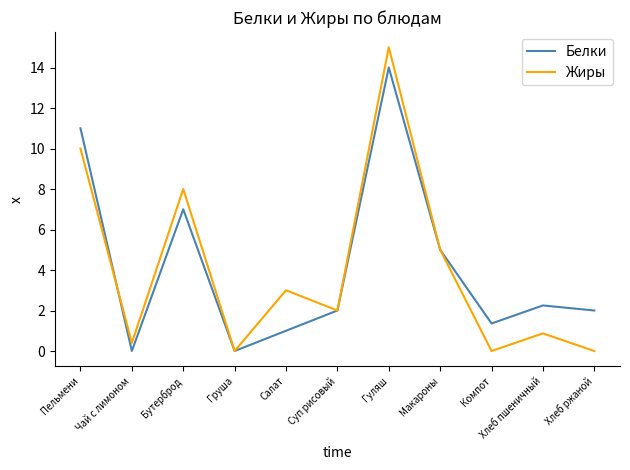

The value of Белки at Хлеб ржаной is 2.8. True or false?

False